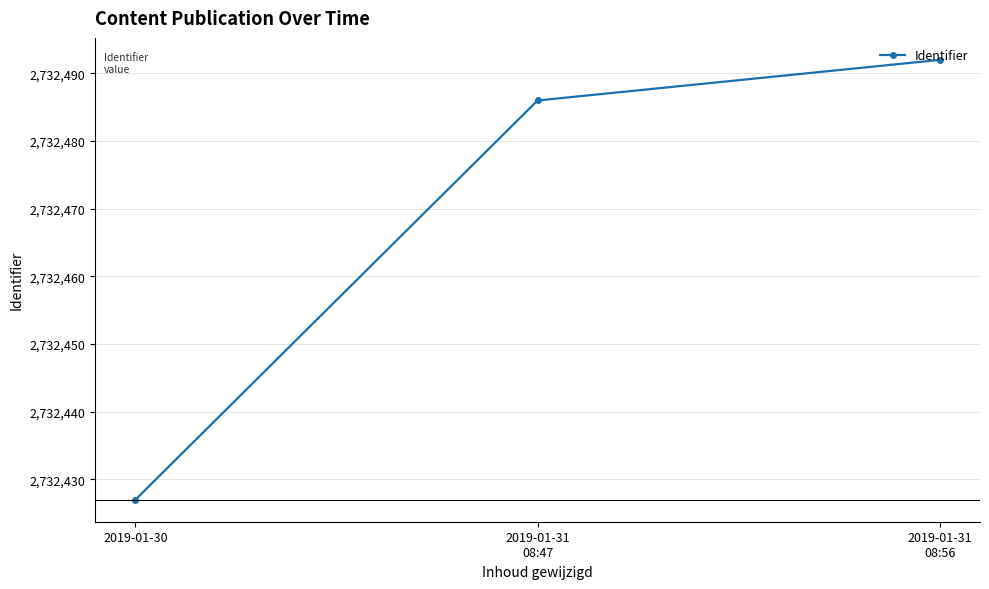

What is the average value?

2732468